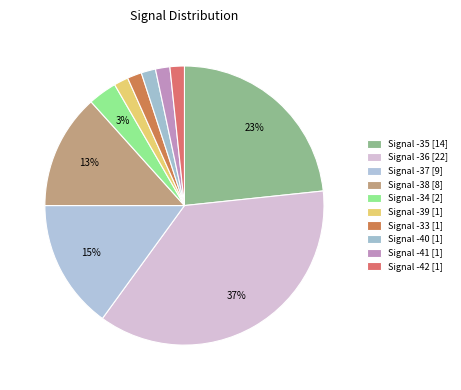

How many segments does this pie chart have?

10